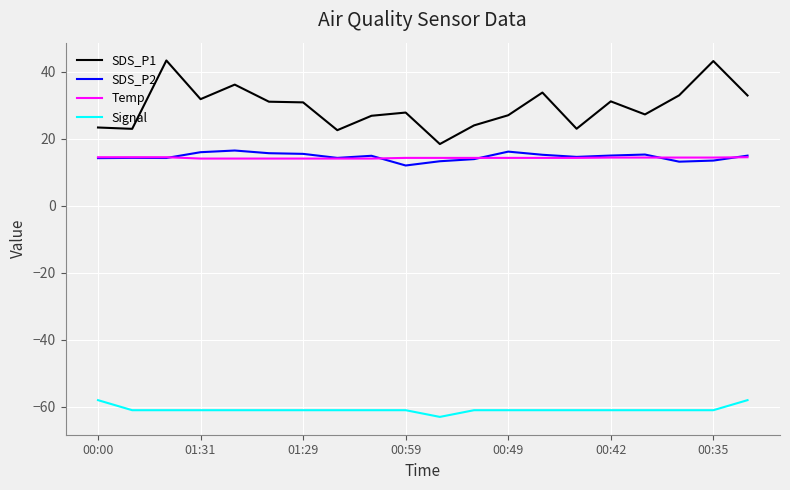

Which series has the widest spread of values?

SDS_P1